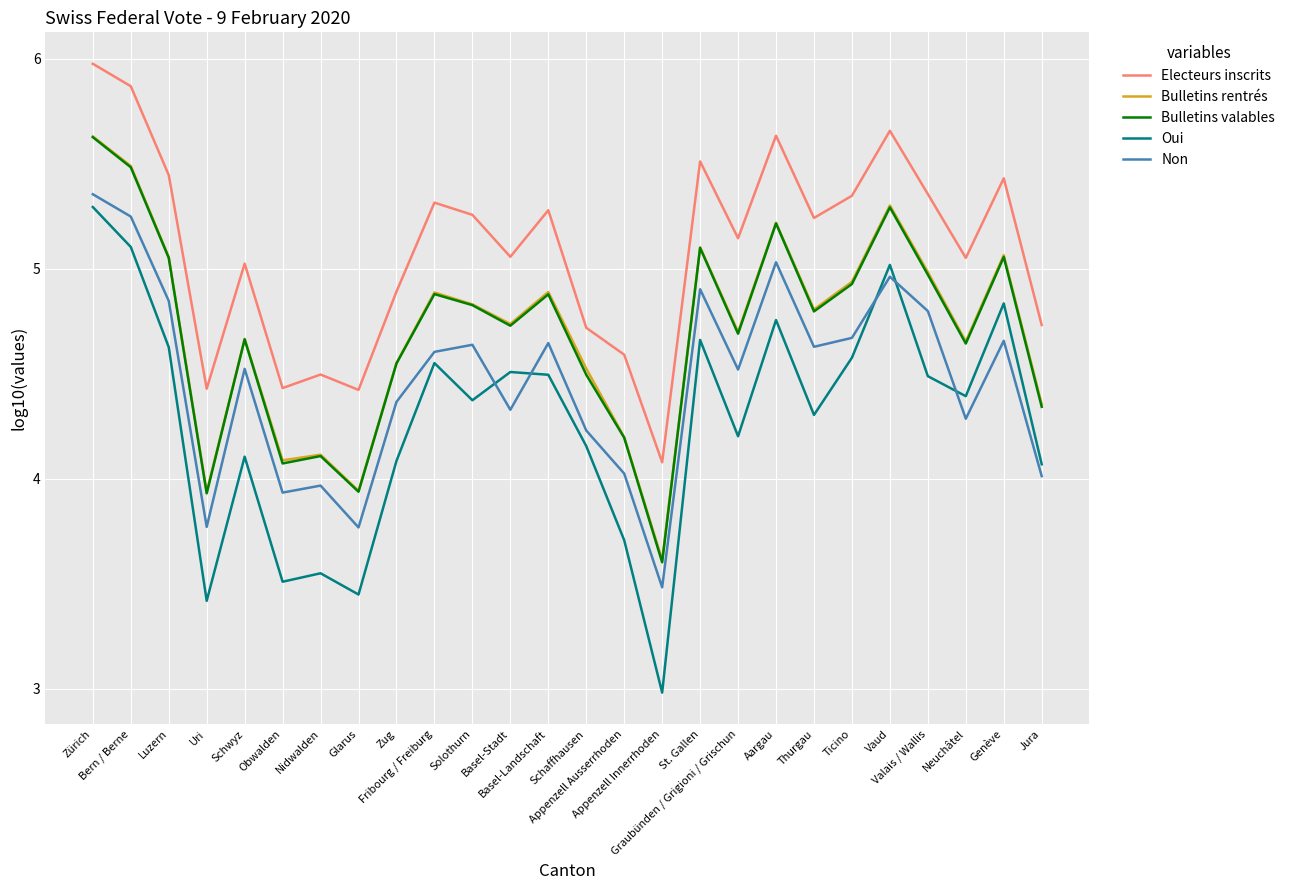

Between Schwyz and Genève, which series saw the biggest shift?

Oui